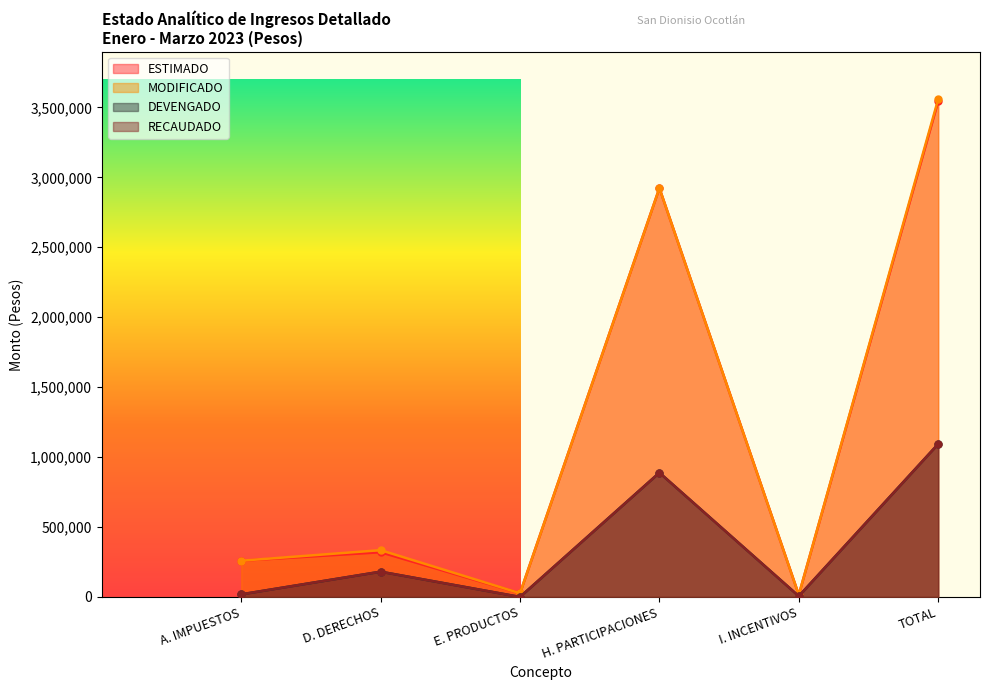

Which category has the lowest value in the ESTIMADO series?

I. INCENTIVOS